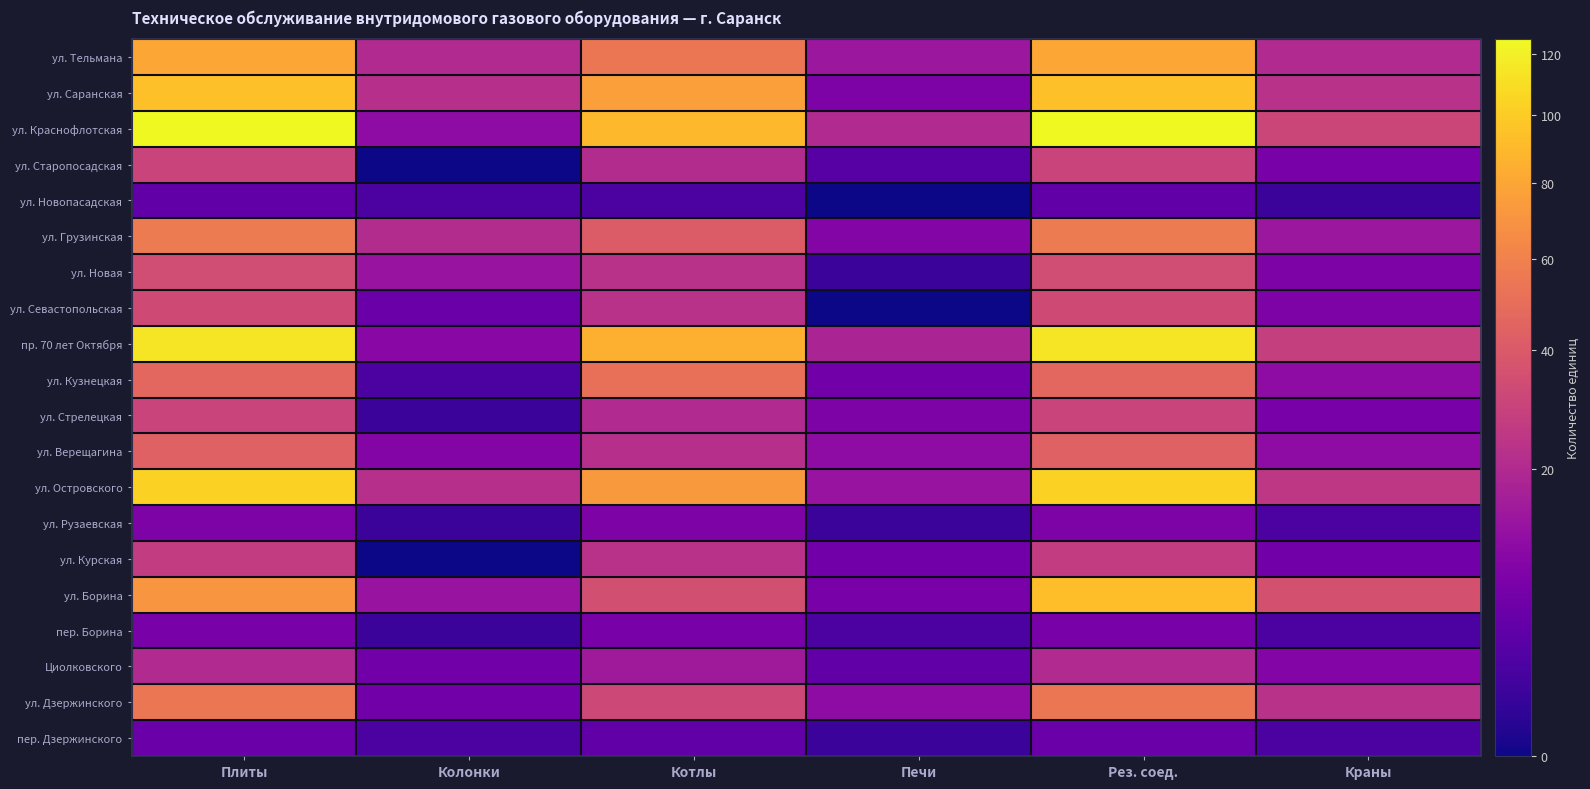

At which category does the chart reach its peak across all series?

Плиты